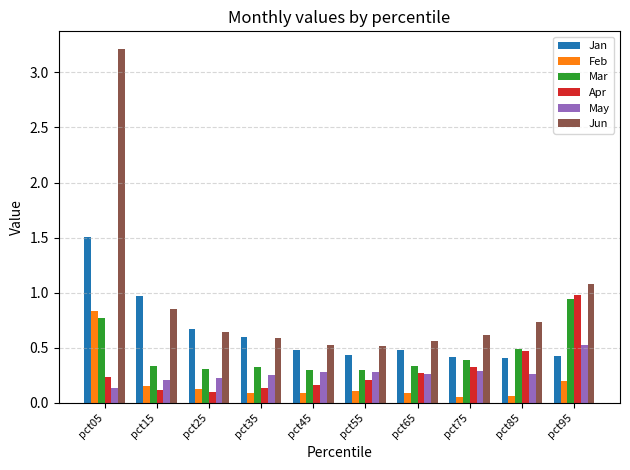

At which label does May reach its minimum?

pct05